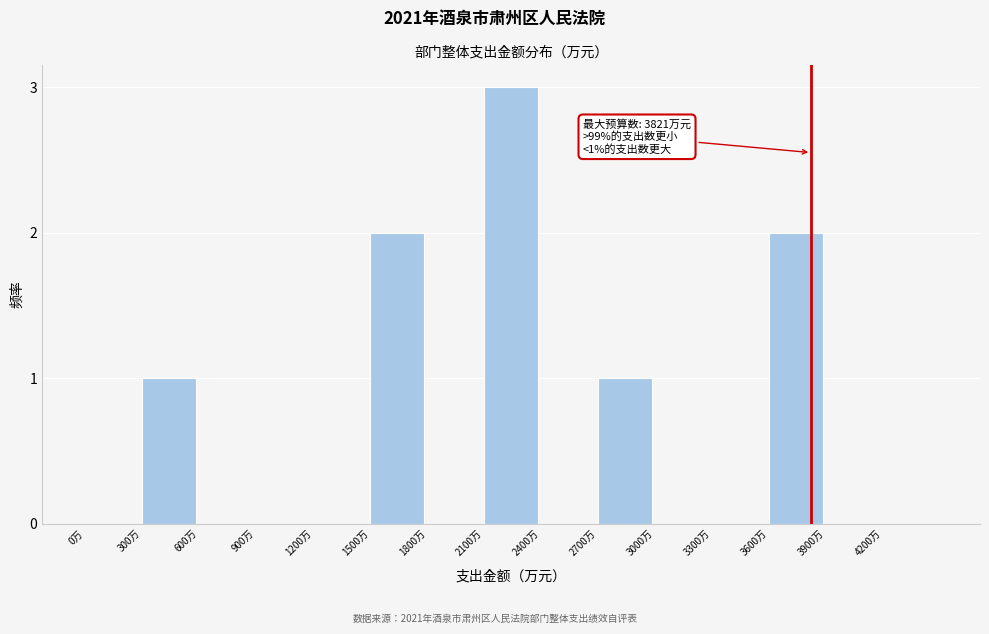

Reading right to left, extract all data points from this chart.

4200万=0	3900万=0	3600万=2	3300万=0	3000万=0	2700万=1	2400万=0	2100万=3	1800万=0	1500万=2	1200万=0	900万=0	600万=0	300万=1	0万=0